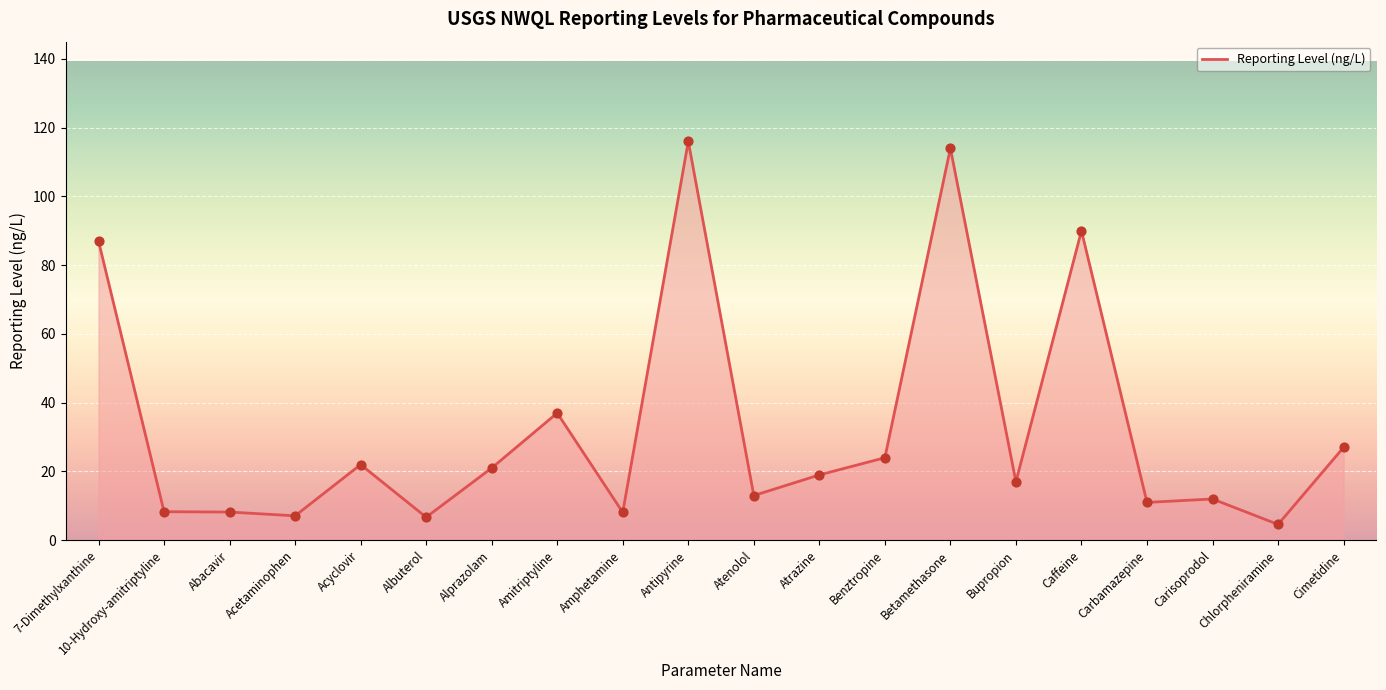

Which has a higher value, 7-Dimethylxanthine or Acyclovir?

7-Dimethylxanthine